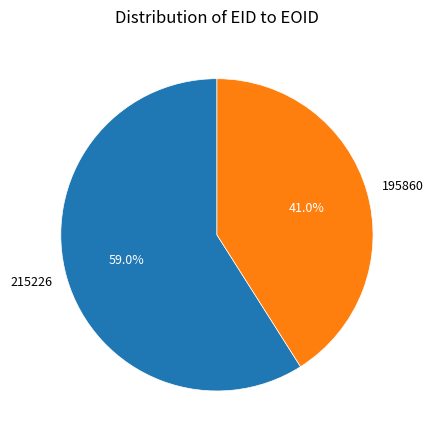

Which has a higher value, 195860 or 215226?

215226